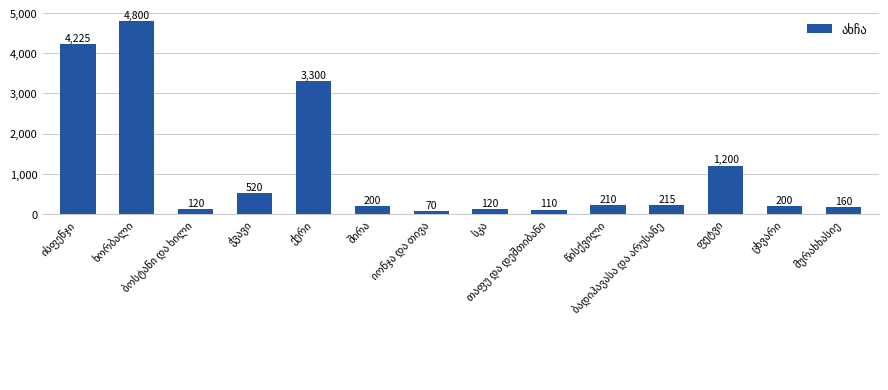

What is the minimum value shown in the chart?

70